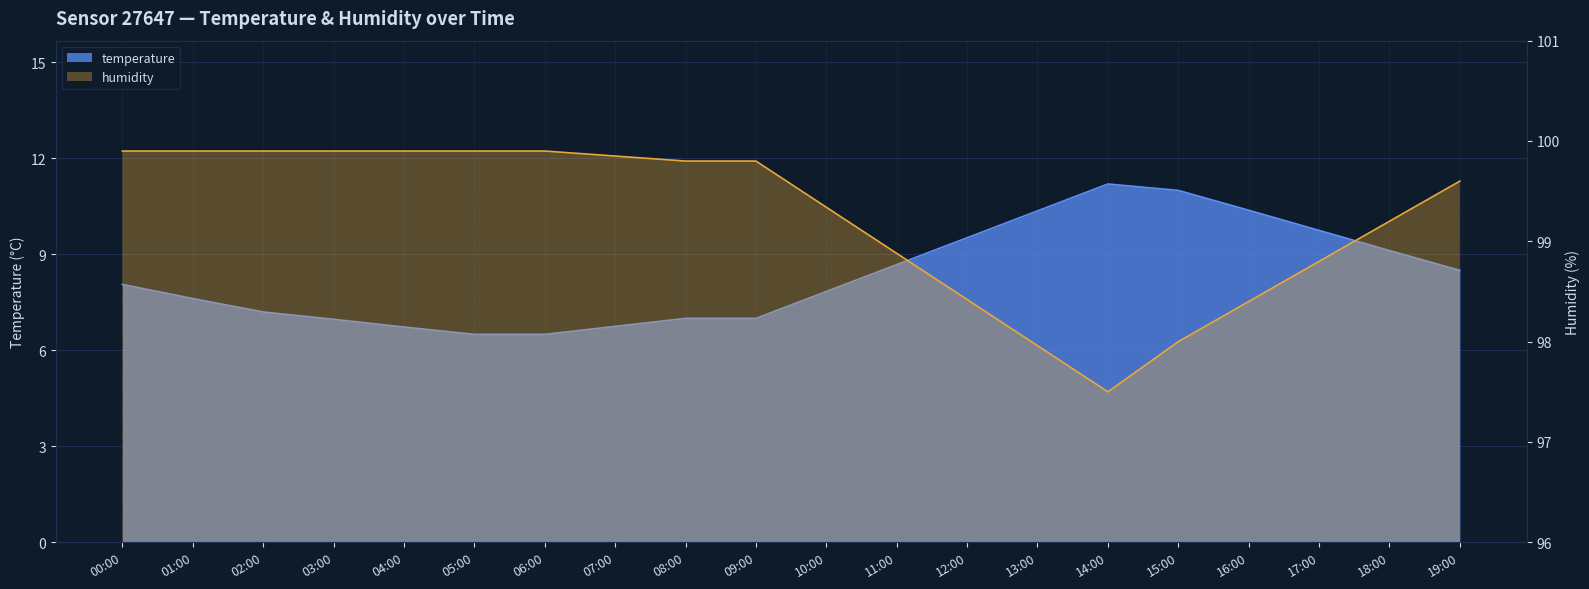

At which label is the value closest to 98?

15:00